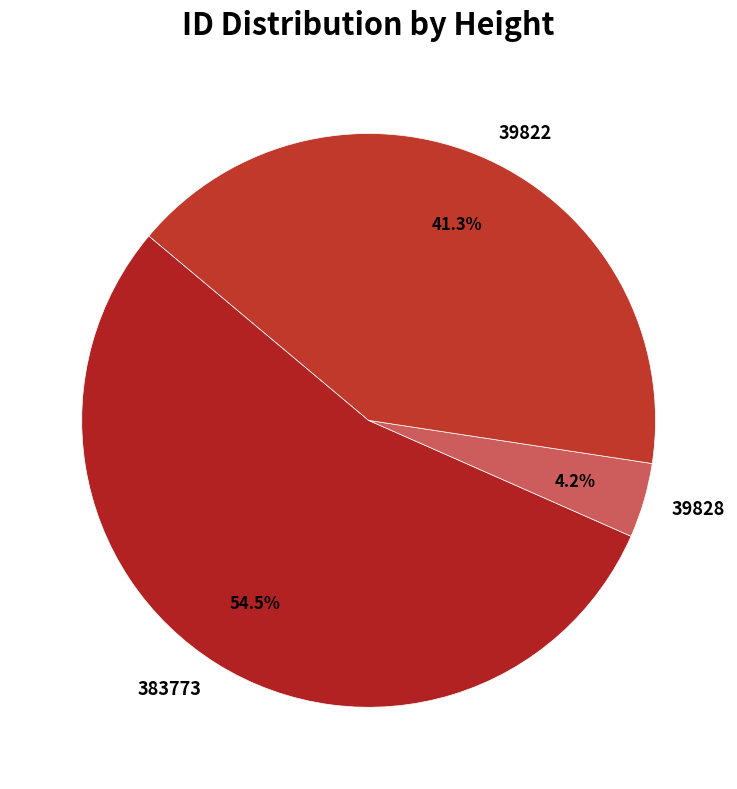

What is the total percentage of 383773 and 39822?

95.8%